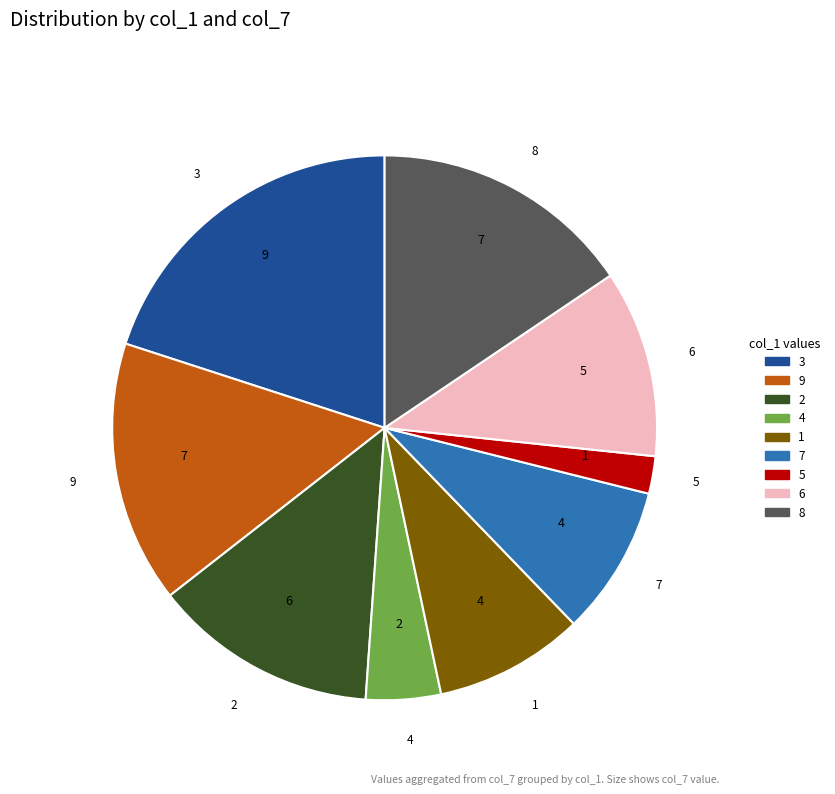

Is the sum of 4 and 3 greater than half?

No